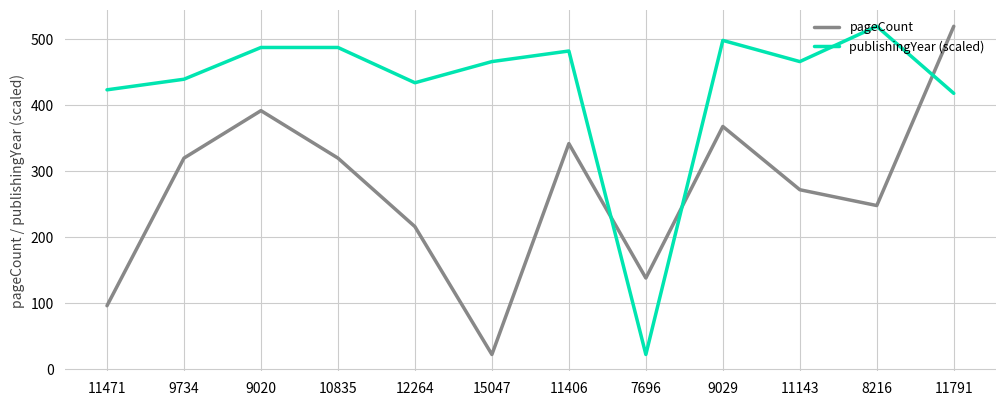

After their last crossing, which series has the higher values: pageCount or publishingYear (scaled)?

pageCount